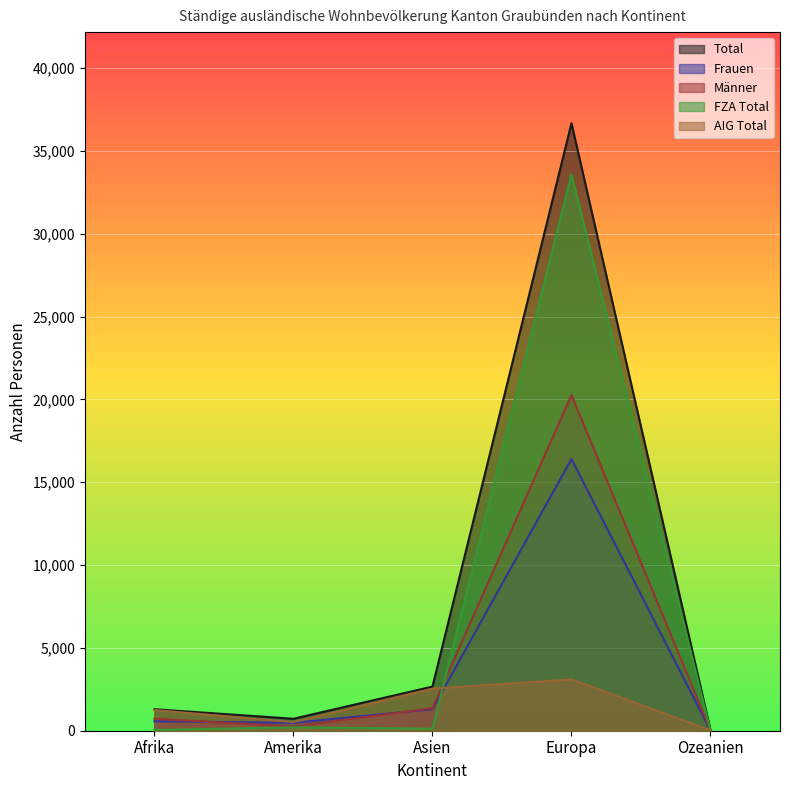

Which series has the widest spread of values?

Total